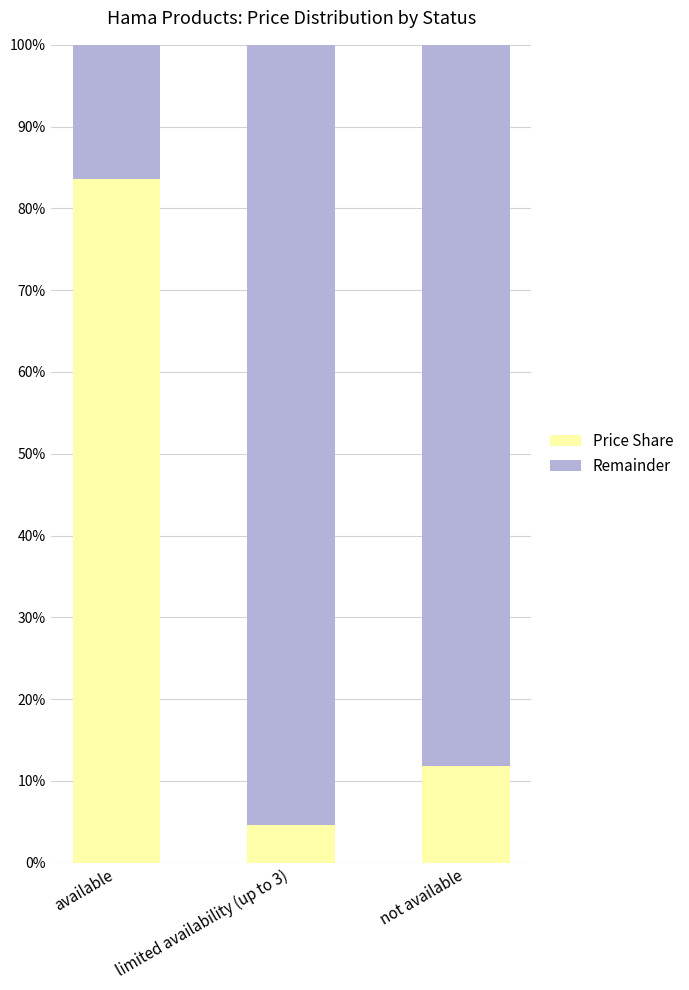

What is the total value across all series at available?

100.0